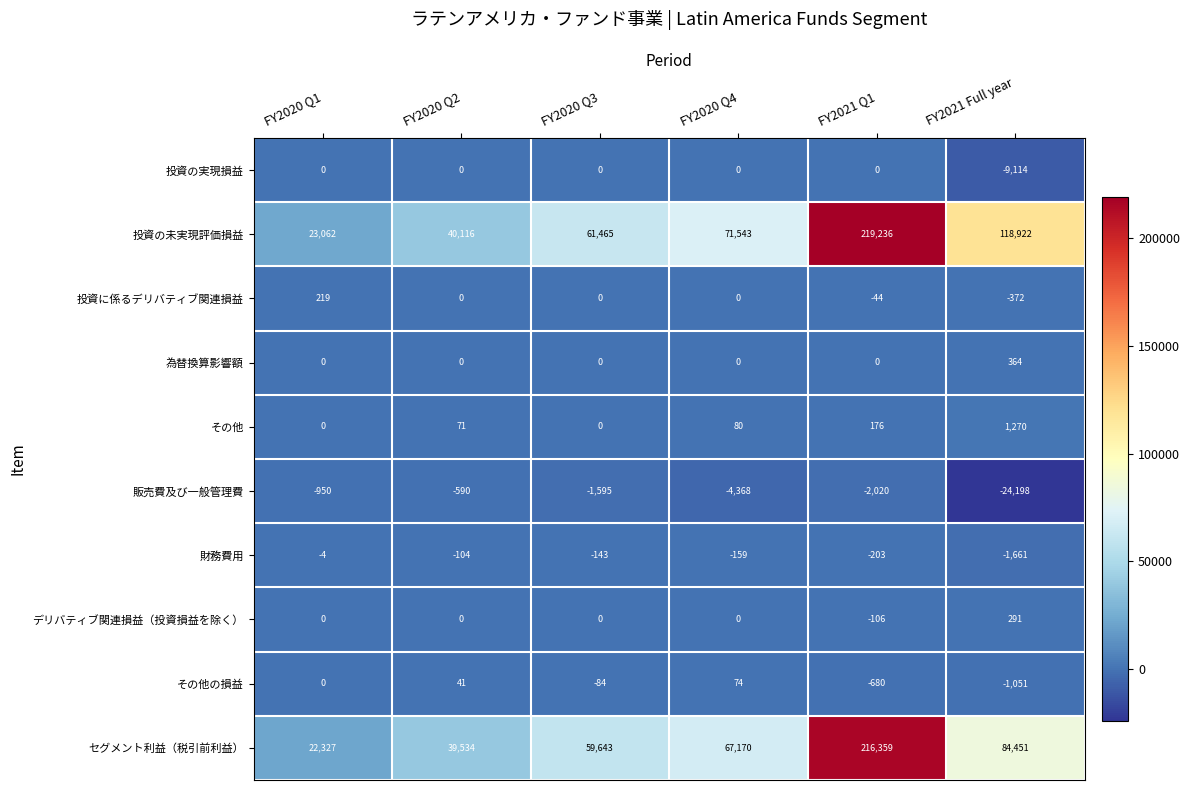

Is it true that 販売費及び一般管理費 equals -1595 at FY2020 Q3?

True